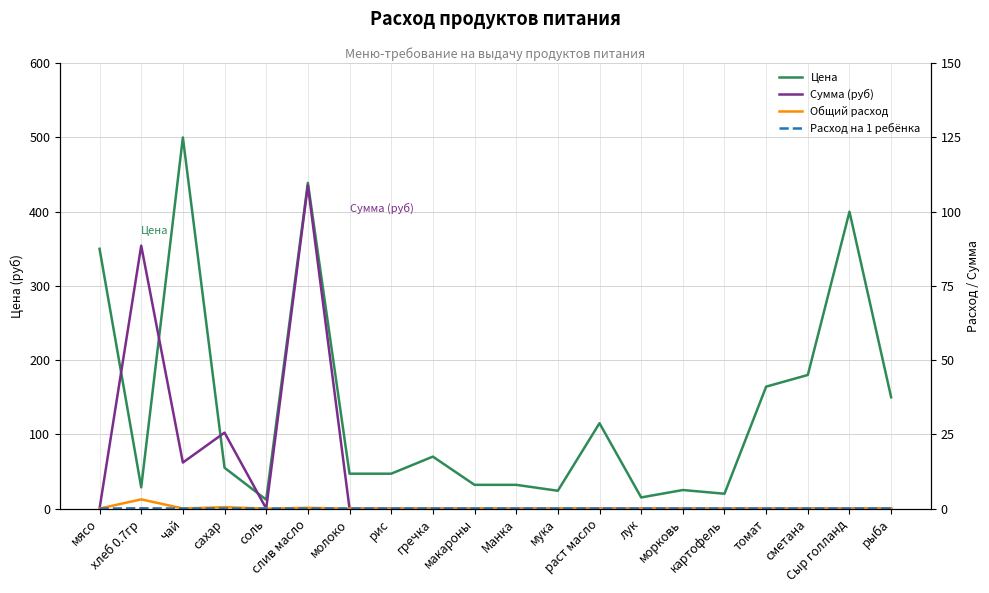

Reading left to right, extract all data points from this chart.

Цена: 350.0	28.6	500.0	55.0	12.0	438.9	47.0	47.0	70.0	32.0	32.0	24.0	115.0	15.0	25.0	20.0	164.3	180.0	400.0	150.0
Сумма (руб): 0.0	88.6	15.5	25.6	0.0	108.8	0.0	0.0	0.0	0.0	0.0	0.0	0.0	0.0	0.0	0.0	0.0	0.0	0.0	0.0
Общий расход: 0.0	3.1	0.0	0.5	0.0	0.2	0.0	0.0	0.0	0.0	0.0	0.0	0.0	0.0	0.0	0.0	0.0	0.0	0.0	0.0
Расход на 1 ребёнка: 0.0	0.1	0.0	0.0	0.0	0.0	0.0	0.0	0.0	0.0	0.0	0.0	0.0	0.0	0.0	0.0	0.0	0.0	0.0	0.0